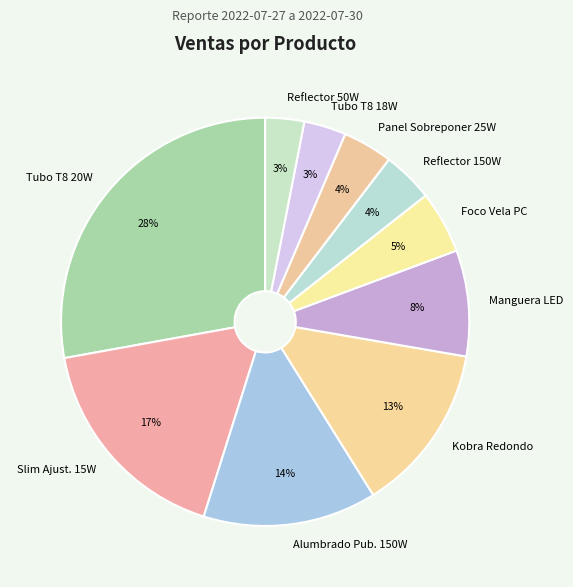

How many slices are in this pie chart?

10